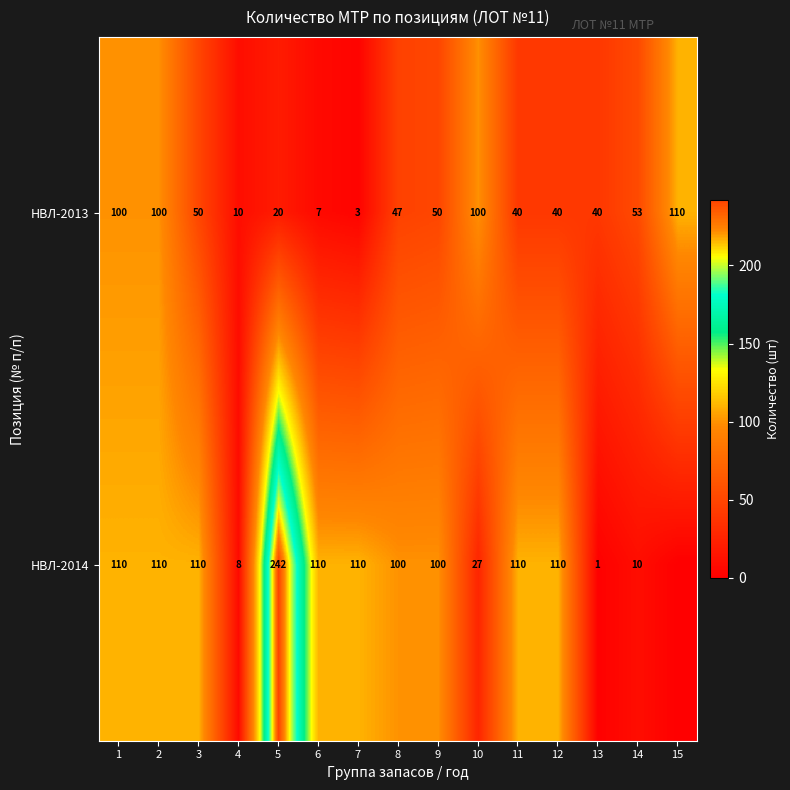

At 5, list the series in order from smallest to largest.

НВЛ-2013, НВЛ-2014